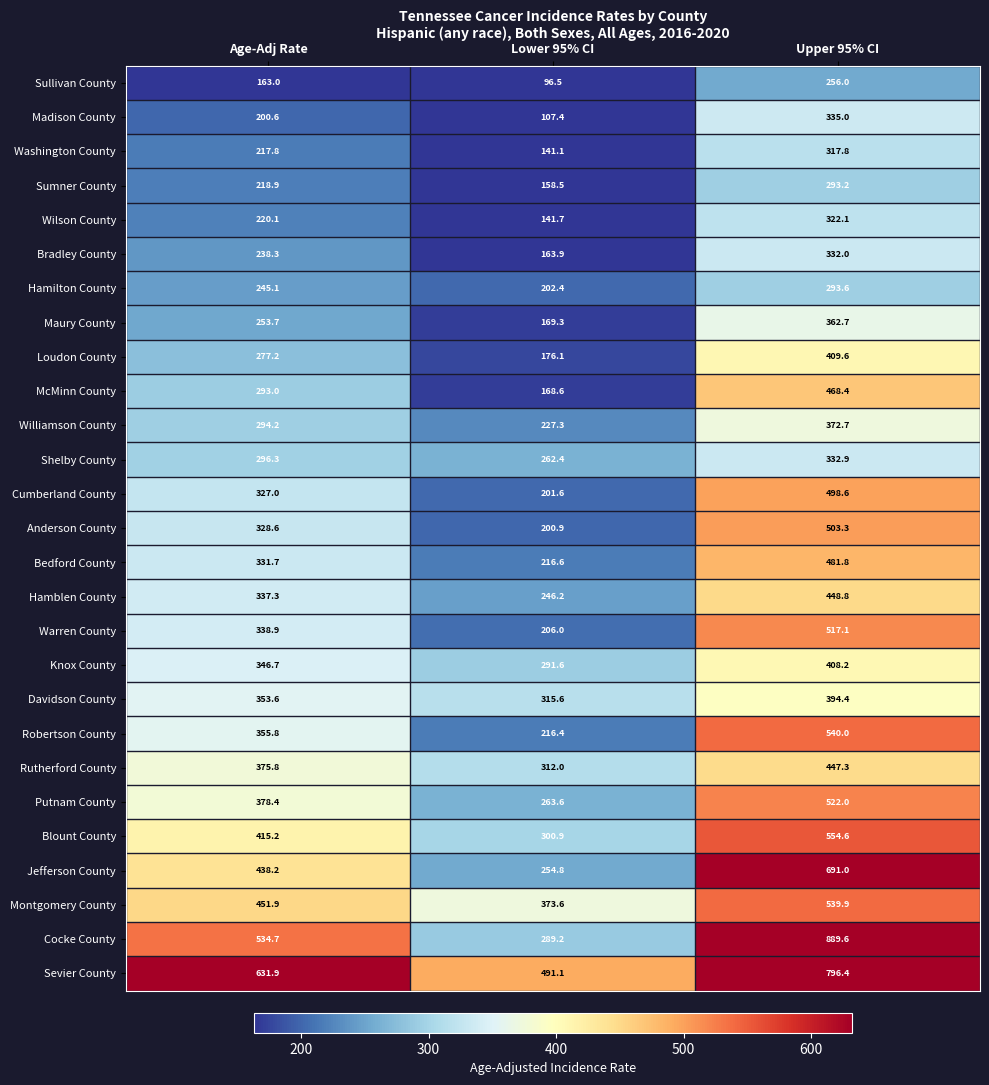

Rank the series at Age-Adj Rate from lowest to highest value.

Sullivan County, Madison County, Washington County, Sumner County, Wilson County, Bradley County, Hamilton County, Maury County, Loudon County, McMinn County, Williamson County, Shelby County, Cumberland County, Anderson County, Bedford County, Hamblen County, Warren County, Knox County, Davidson County, Robertson County, Rutherford County, Putnam County, Blount County, Jefferson County, Montgomery County, Cocke County, Sevier County